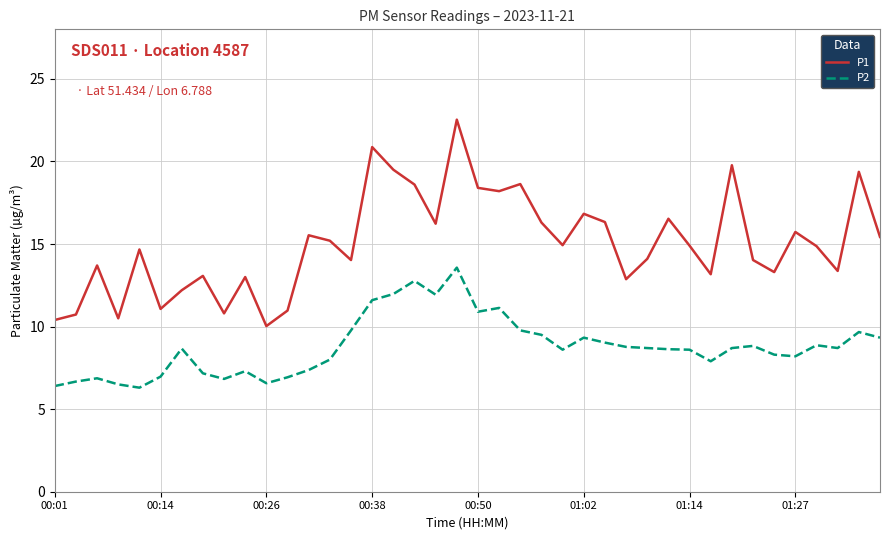

Which series has the largest total across all categories?

P1